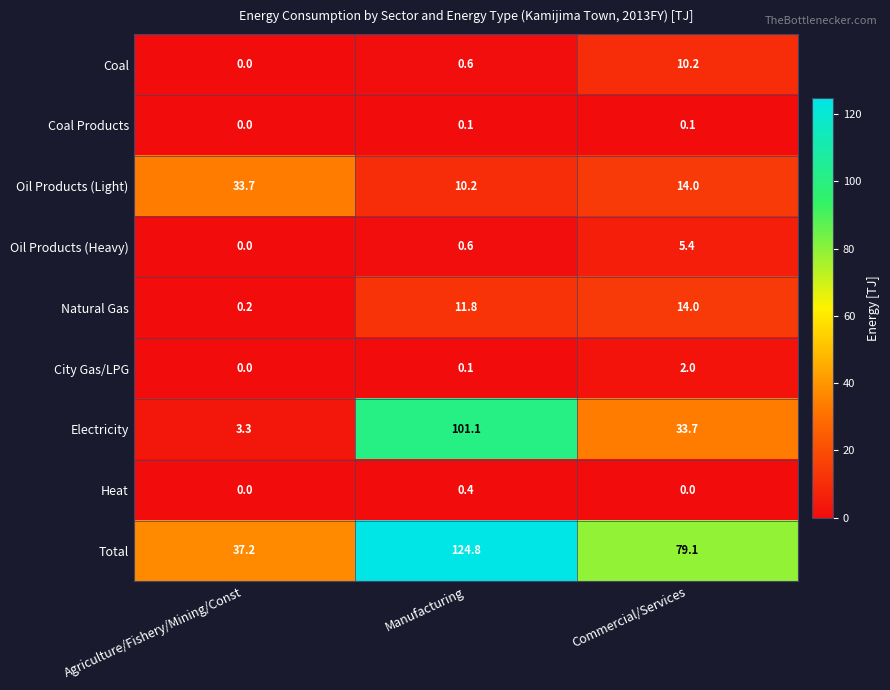

The value of City Gas/LPG at Agriculture/Fishery/Mining/Const is 0.0. True or false?

True